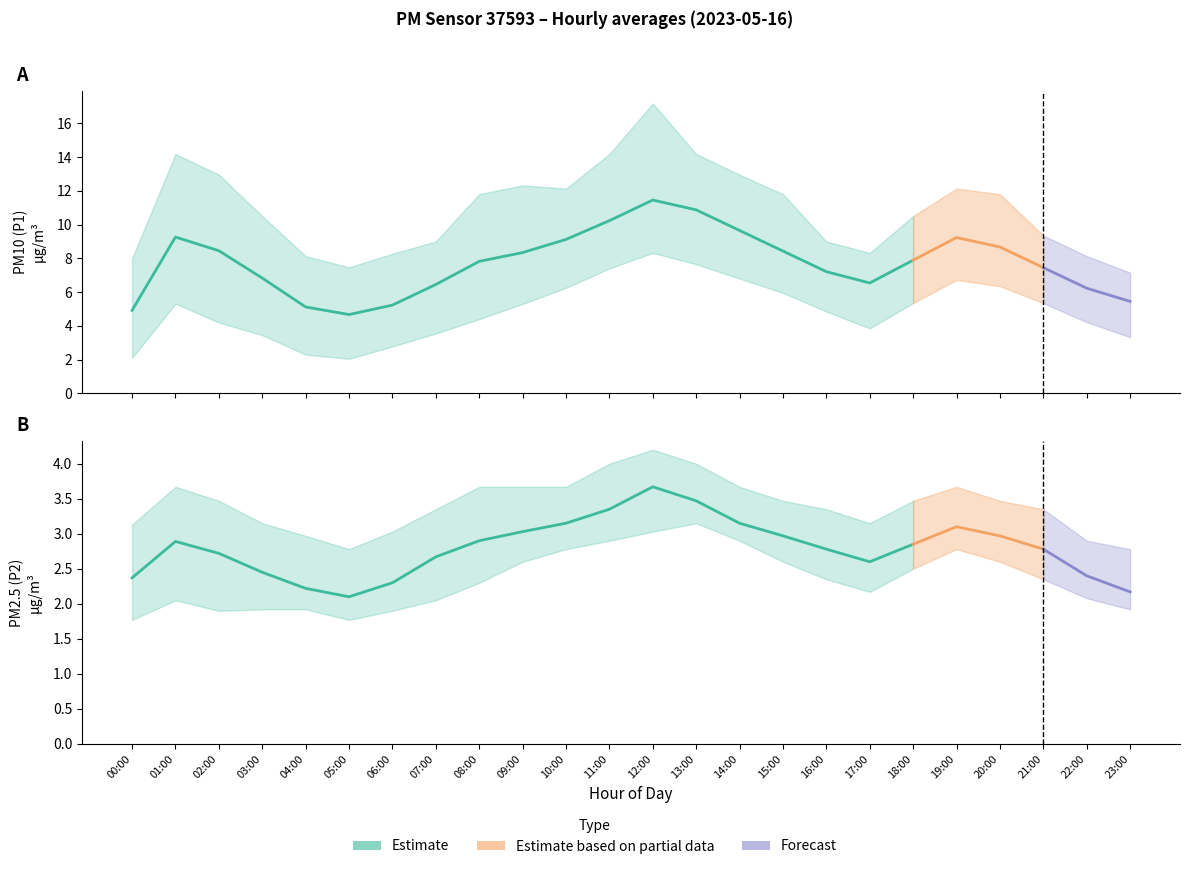

How many categories are shown in the chart?

24